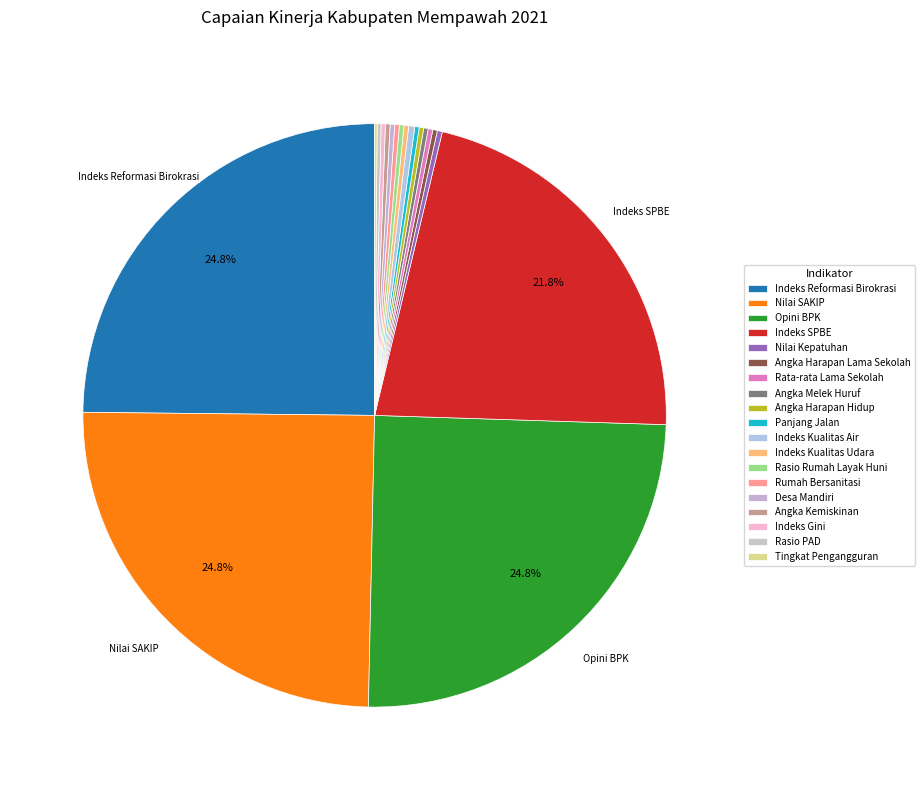

Is it true that Tingkat Pengangguran is 0% of the pie?

True